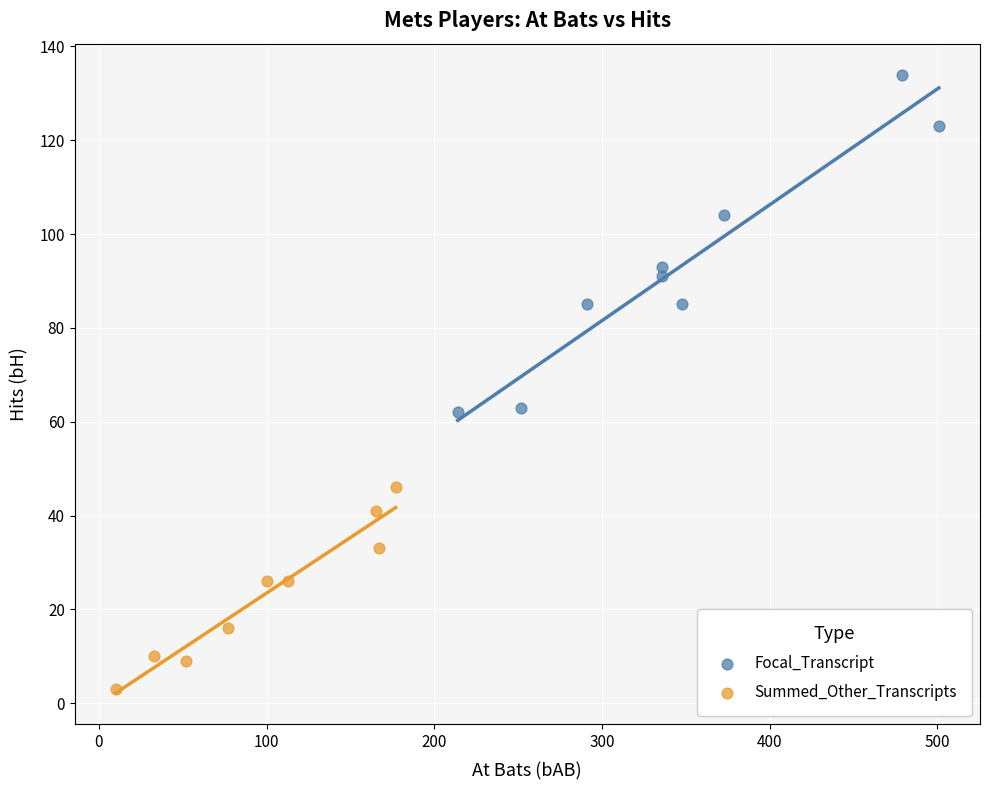

Which series reaches the maximum Y coordinate?

Focal_Transcript